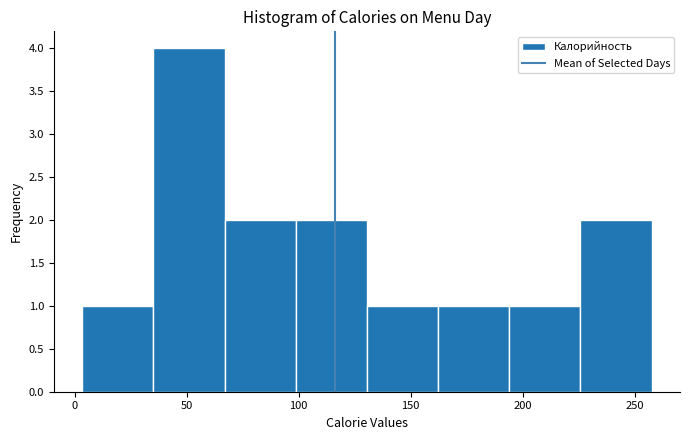

Over which range of the x-axis is the bar tallest?

35 to 65